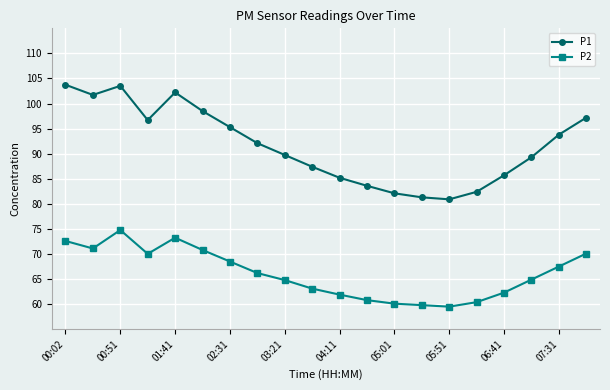

True or false: P2 has more than 1 interior local peaks.

True